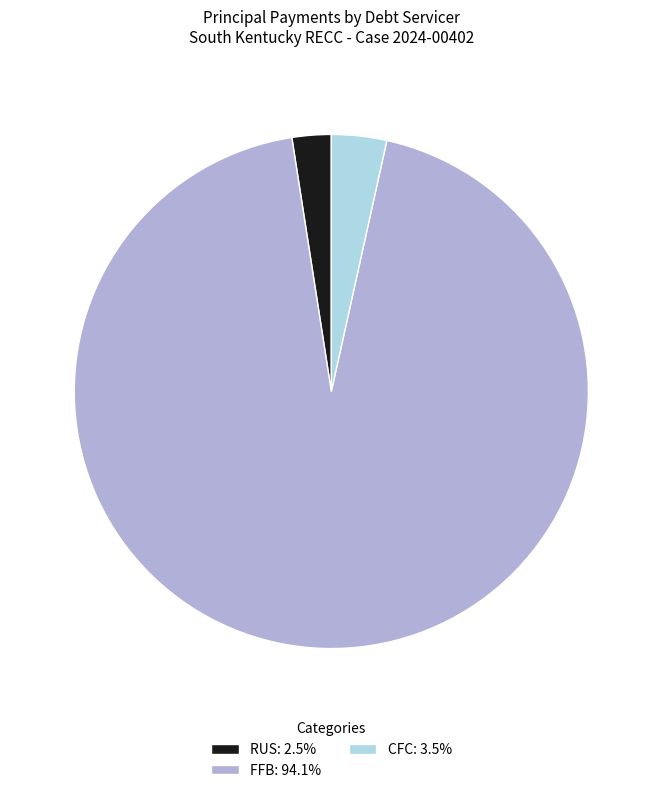

Which category accounts for the majority?

FFB